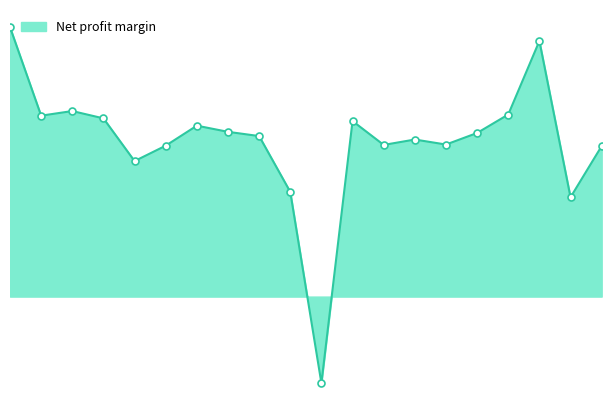

Reading left to right, extract all data points from this chart.

0.0	0.0	0.1	0.0	0.0	0.0	0.0	0.0	0.0	-0.0	0.0	0.0	0.0	0.0	0.0	0.0	0.0	0.0	0.0	0.1